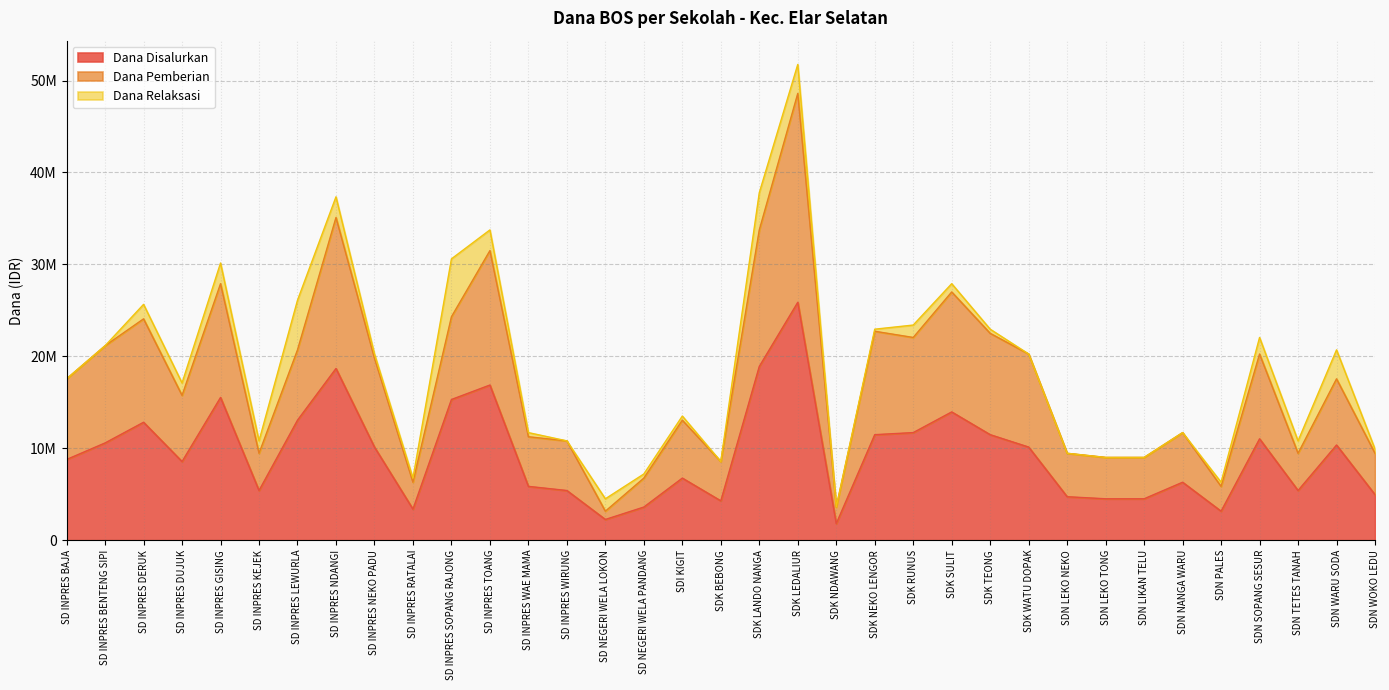

Which label corresponds to the largest value in the chart?

SDK LEDALIUR